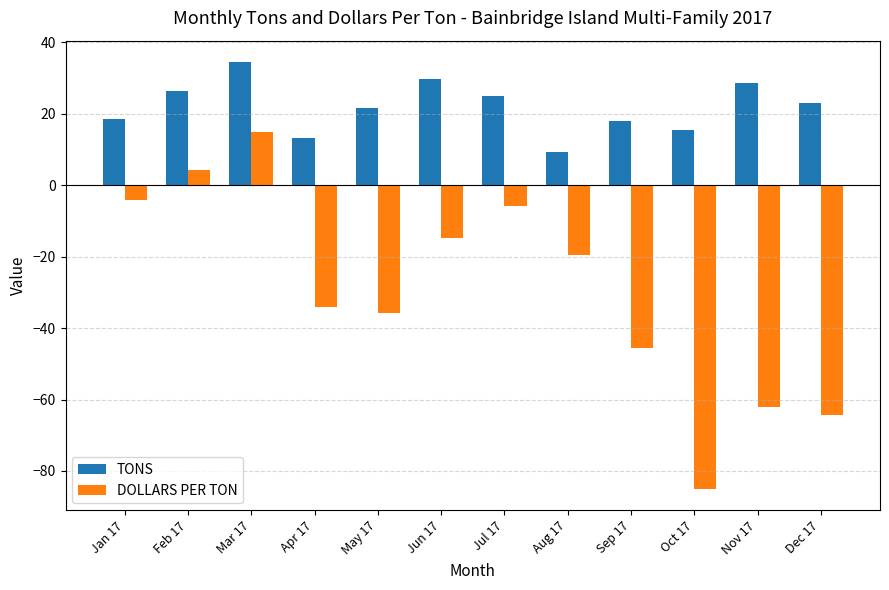

Rank the series at Aug 17 from highest to lowest value.

TONS, DOLLARS PER TON